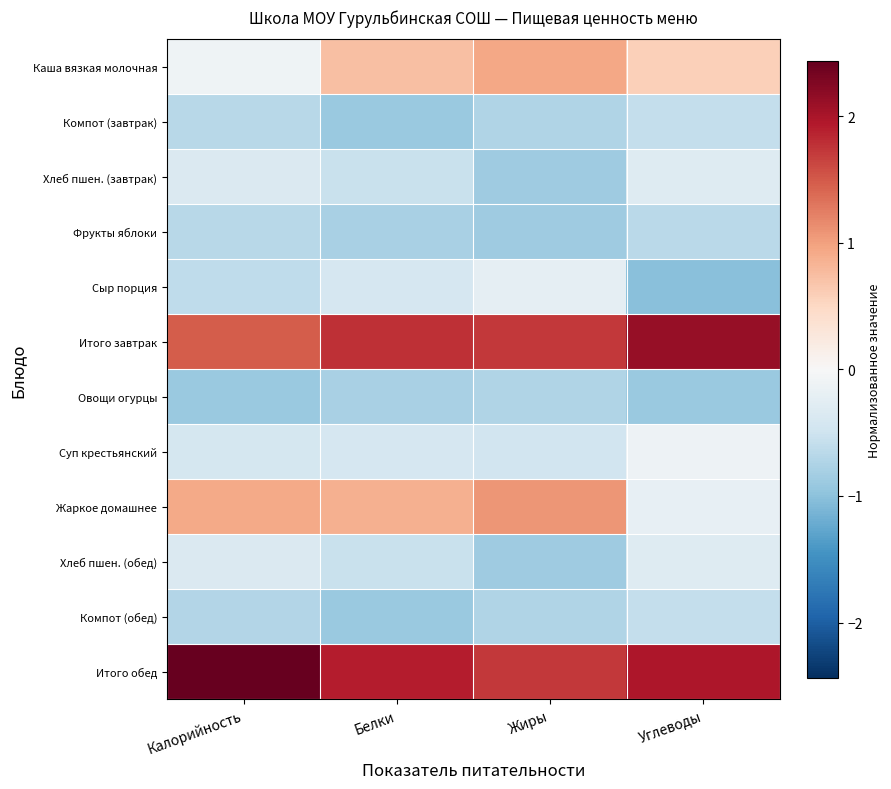

Reading left to right, extract all data points from this chart.

Каша вязкая молочная: Калорийность=-0.1	Белки=0.7	Жиры=0.9	Углеводы=0.6
Компот (завтрак): Калорийность=-0.7	Белки=-0.9	Жиры=-0.7	Углеводы=-0.6
Хлеб пшен. (завтрак): Калорийность=-0.4	Белки=-0.5	Жиры=-0.9	Углеводы=-0.3
Фрукты яблоки: Калорийность=-0.7	Белки=-0.8	Жиры=-0.9	Углеводы=-0.7
Сыр порция: Калорийность=-0.6	Белки=-0.4	Жиры=-0.2	Углеводы=-1.0
Итого завтрак: Калорийность=1.5	Белки=1.8	Жиры=1.7	Углеводы=2.1
Овощи огурцы: Калорийность=-0.9	Белки=-0.8	Жиры=-0.7	Углеводы=-0.9
Суп крестьянский: Калорийность=-0.4	Белки=-0.4	Жиры=-0.5	Углеводы=-0.1
Жаркое домашнее: Калорийность=0.9	Белки=0.9	Жиры=1.1	Углеводы=-0.2
Хлеб пшен. (обед): Калорийность=-0.4	Белки=-0.5	Жиры=-0.9	Углеводы=-0.3
Компот (обед): Калорийность=-0.7	Белки=-0.9	Жиры=-0.7	Углеводы=-0.6
Итого обед: Калорийность=2.4	Белки=1.9	Жиры=1.7	Углеводы=2.0